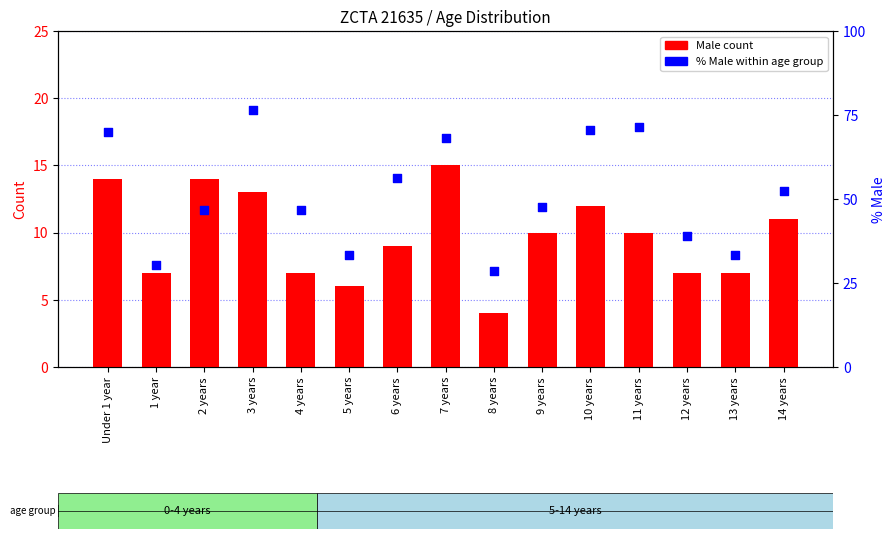

What is the total value across all series at 11 years?

81.4